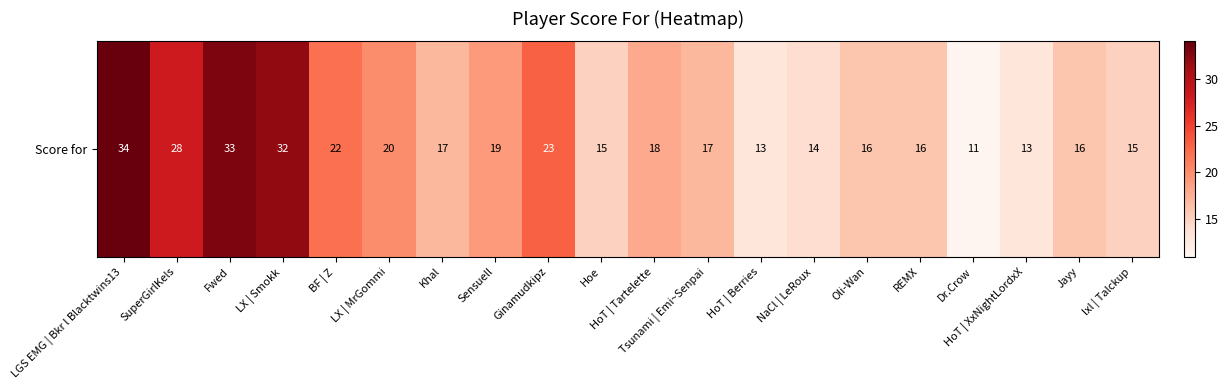

What is the minimum value shown in the chart?

11